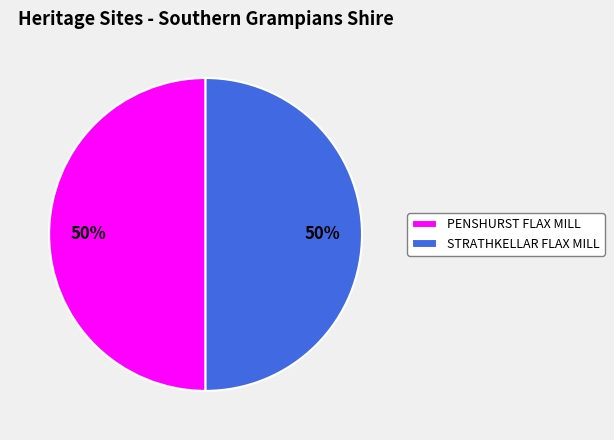

Is it true that STRATHKELLAR FLAX MILL is 56% of the pie?

False